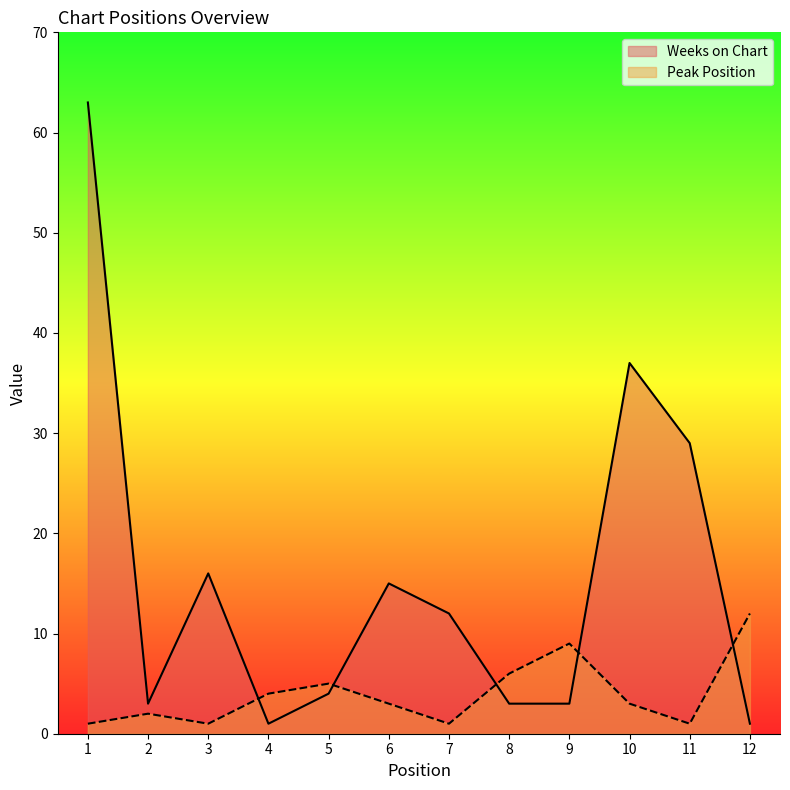

Does the chart display data point markers on the line(s)?

No